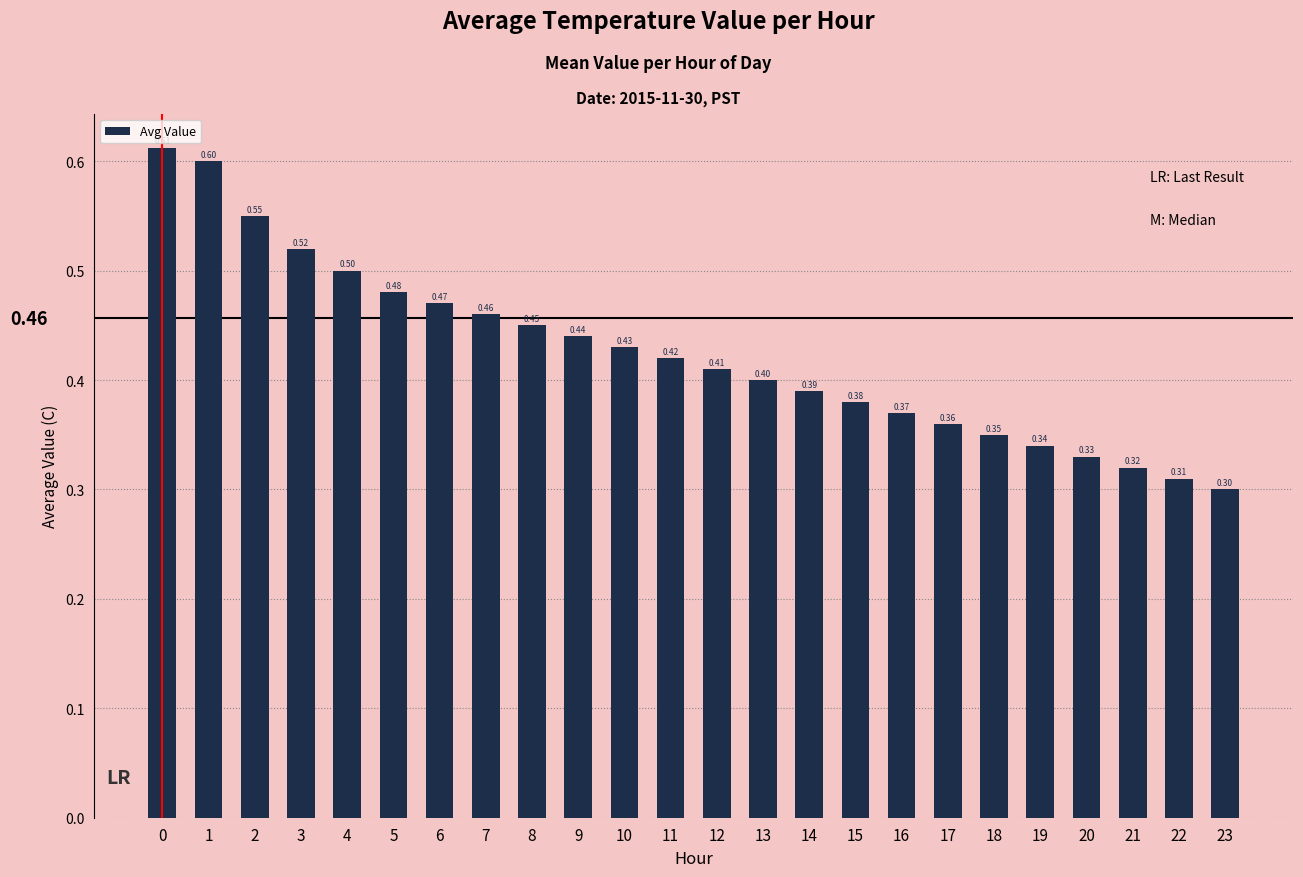

Rank the categories by value from lowest to highest.

23, 22, 21, 20, 19, 18, 17, 16, 15, 14, 13, 12, 11, 10, 9, 8, 7, 6, 5, 4, 3, 2, 1, 0